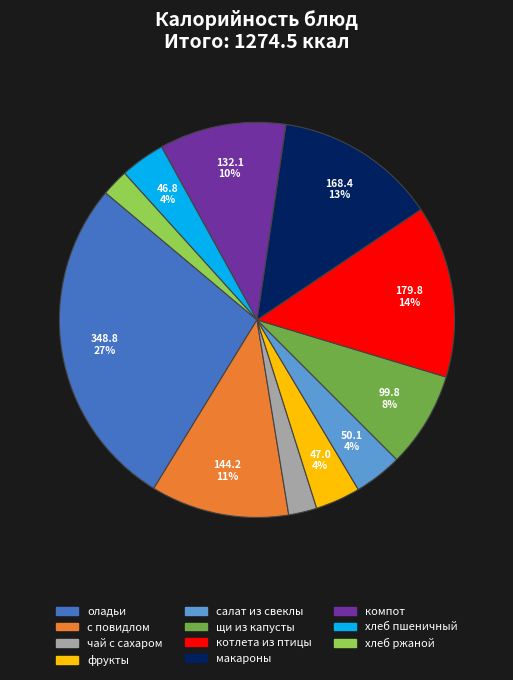

Which has a higher value, щи из капусты or хлеб ржаной?

щи из капусты